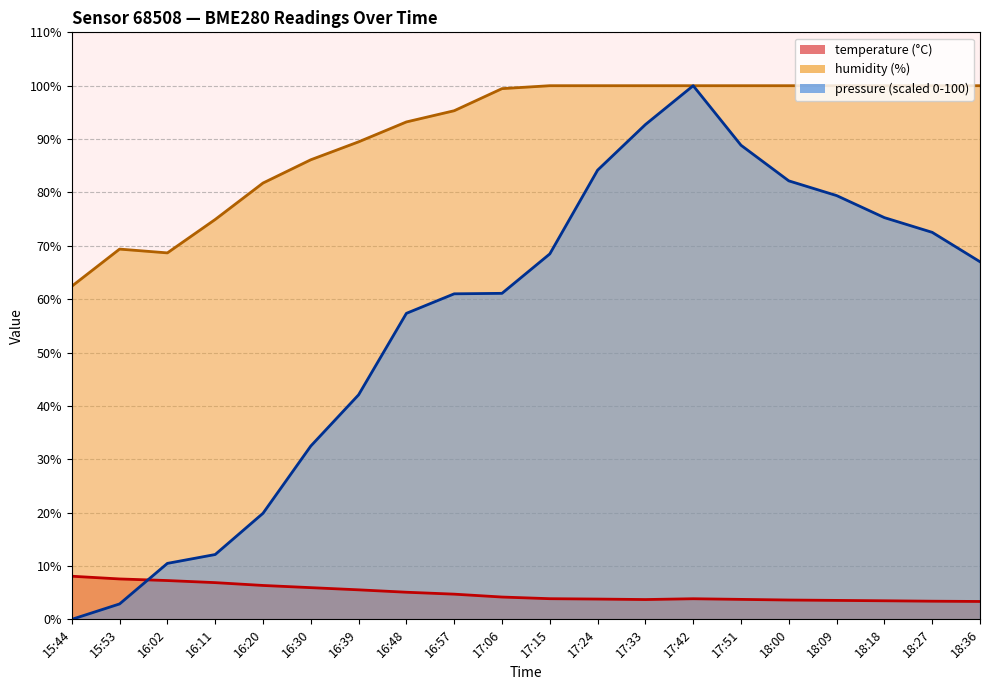

What is the sum of the temperature values at 17:06 and 16:30?

10.1